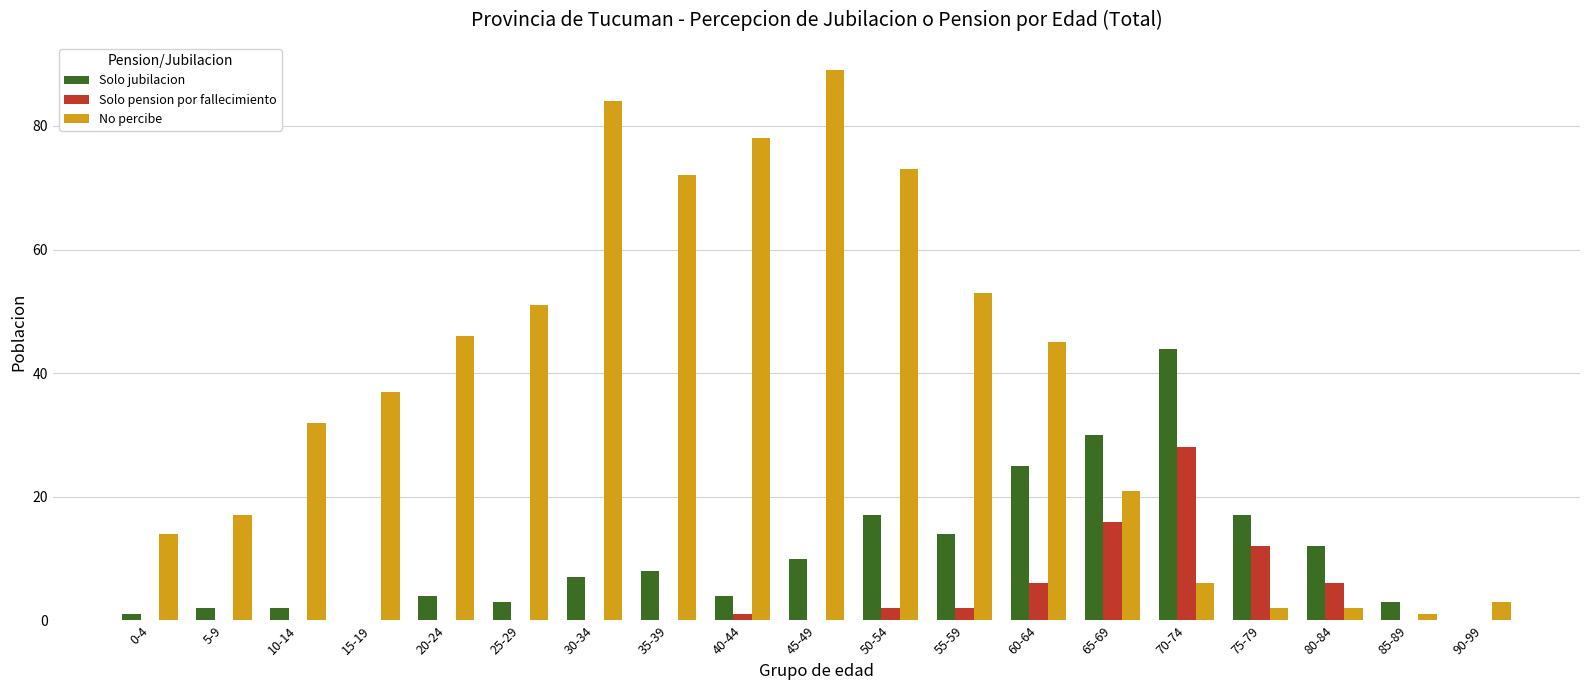

Reading left to right, extract all data points from this chart.

Solo jubilacion: 1	2	2	0	4	3	7	8	4	10	17	14	25	30	44	17	12	3	0
Solo pension por fallecimiento: 0	0	0	0	0	0	0	0	1	0	2	2	6	16	28	12	6	0	0
No percibe: 14	17	32	37	46	51	84	72	78	89	73	53	45	21	6	2	2	1	3